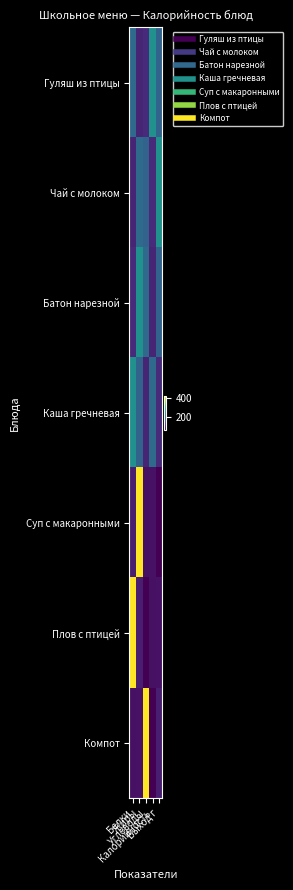

Which series has the widest spread of values?

Суп с макаронными